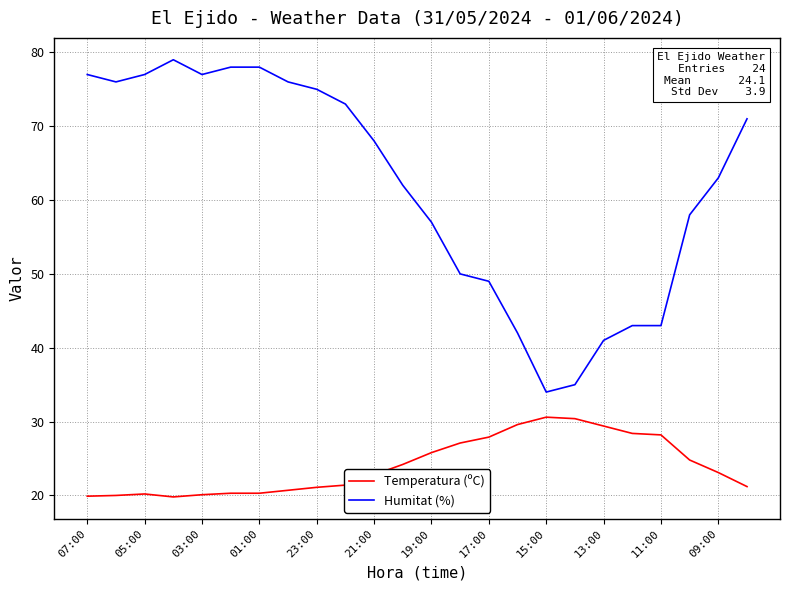

What is the highest value of the Temperatura (ºC) series?

30.6